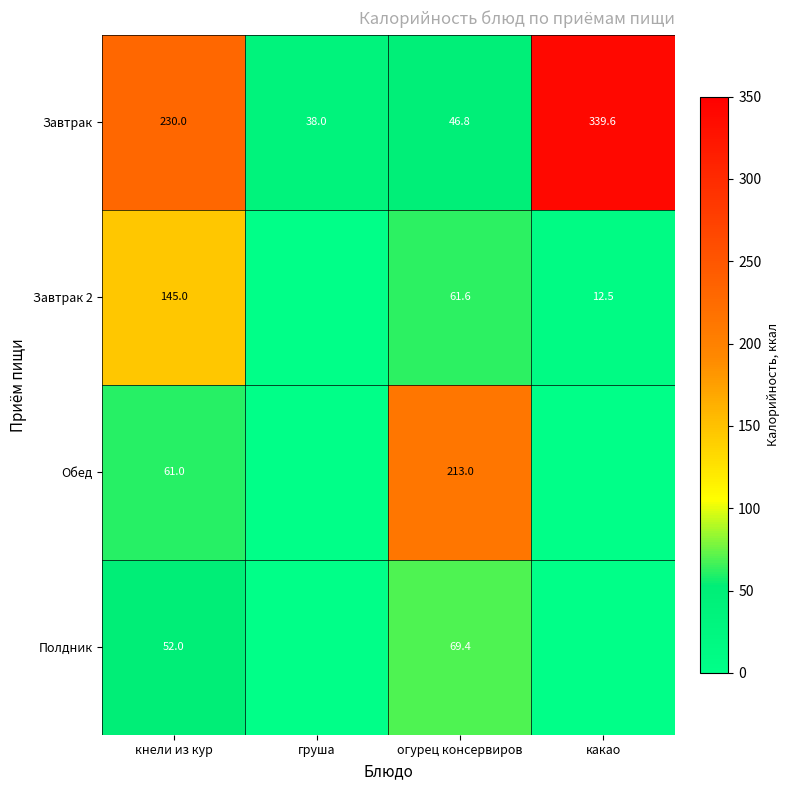

What is the difference between the maximum and minimum values in the Завтрак series?

301.6